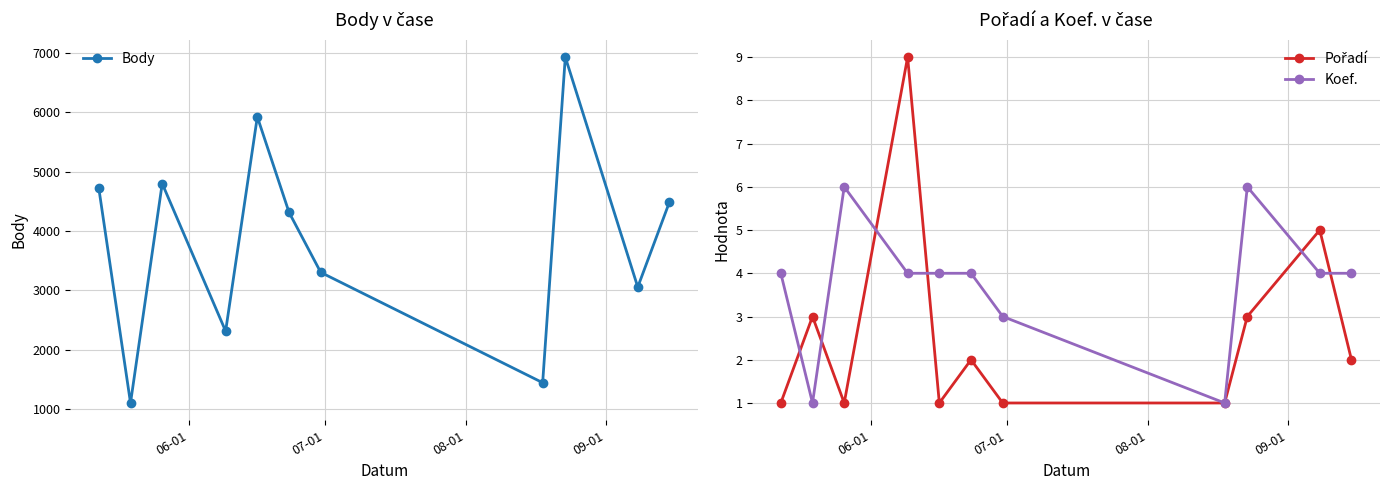

True or false: Koef. has more than 0 interior local peaks.

True